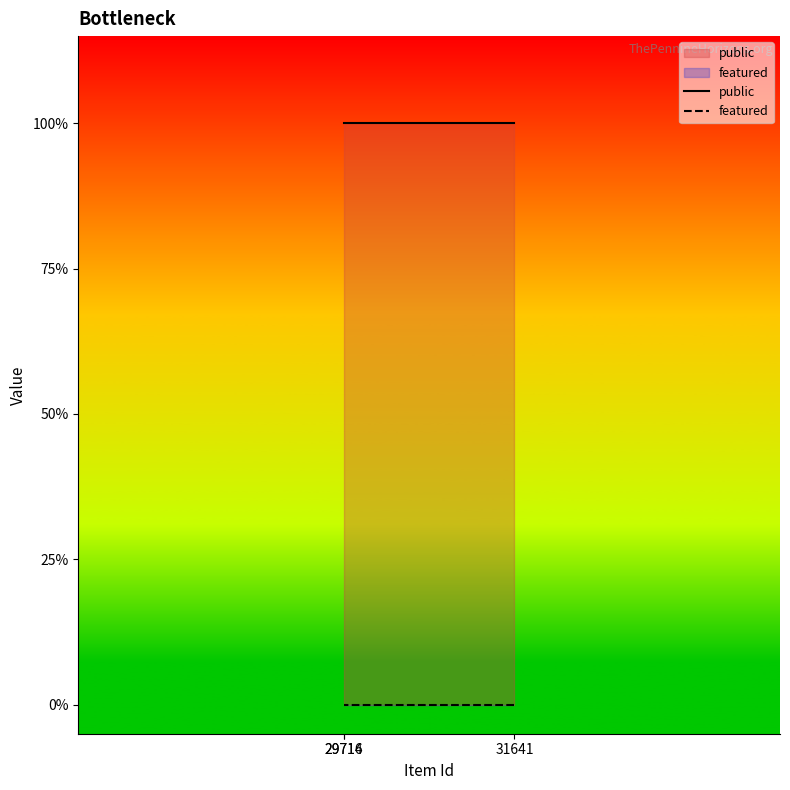

Does the chart have visible grid lines?

No